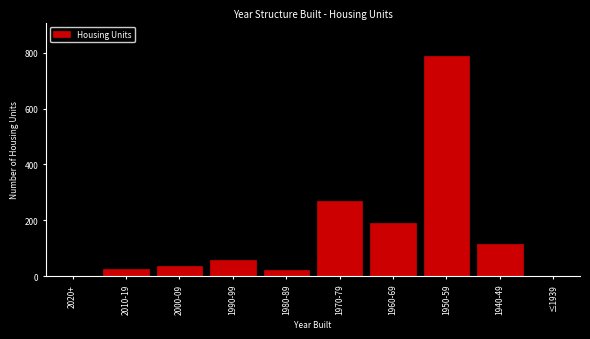

Reading right to left, what are all the values shown in this chart?

≤1939=0	1940-49=116	1950-59=790	1960-69=189	1970-79=270	1980-89=21	1990-99=57	2000-09=36	2010-19=25	2020+=0